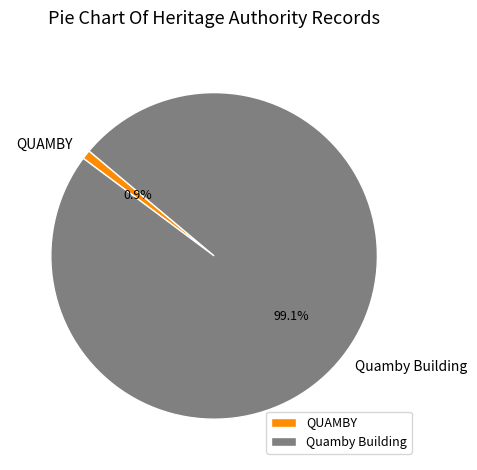

What portion of the pie excludes Quamby Building?

0.9%